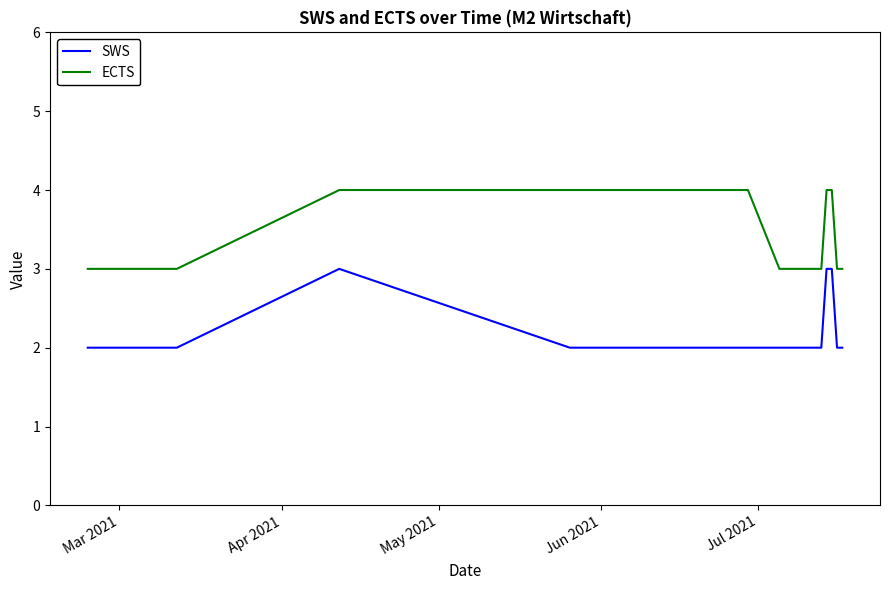

What is the difference between the highest and lowest values at May 2021?

1